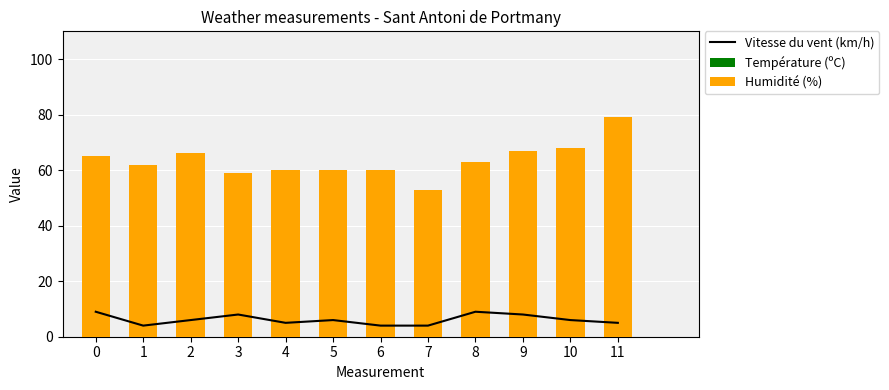

What is the minimum value shown in the chart?

4.0